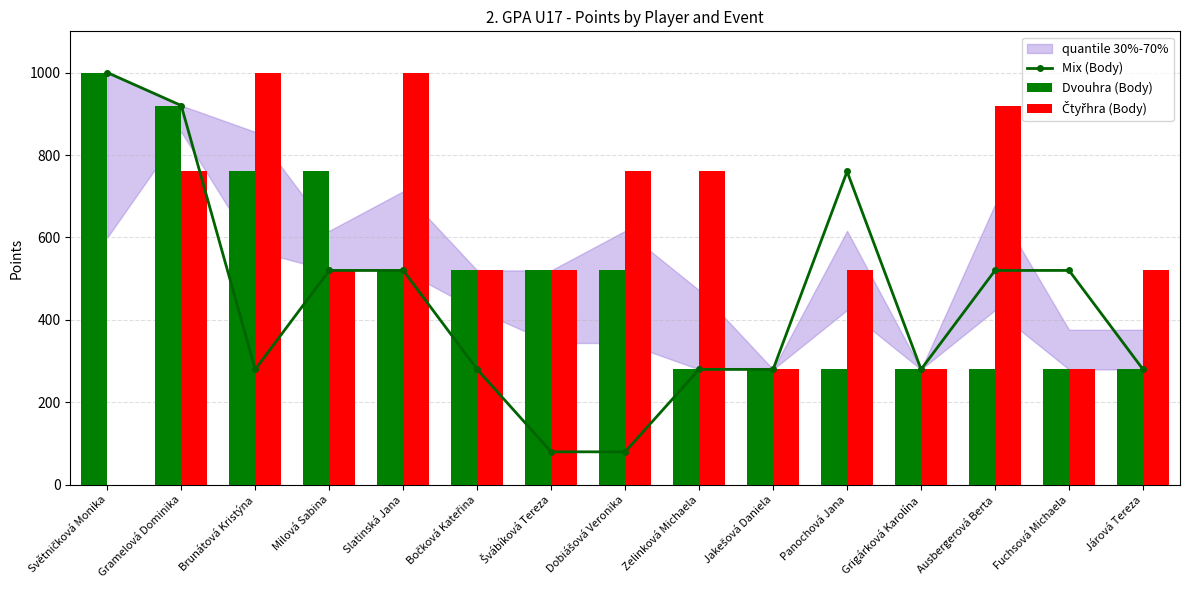

List the series in order of their overall mean, highest first.

Čtyřhra (Body), Dvouhra (Body), Mix (Body)